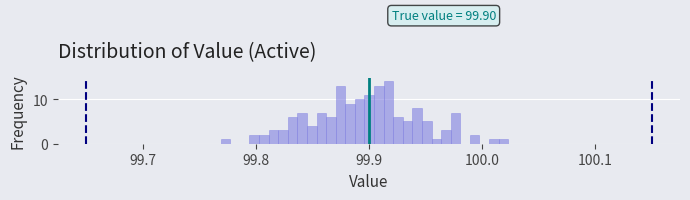

Around what value on the x-axis is the tallest bar? Give the approximate position of its centre, as read against the axis.

99.92